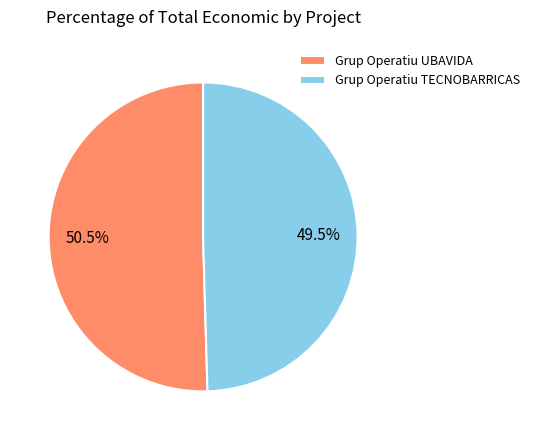

How many slices are in this pie chart?

2